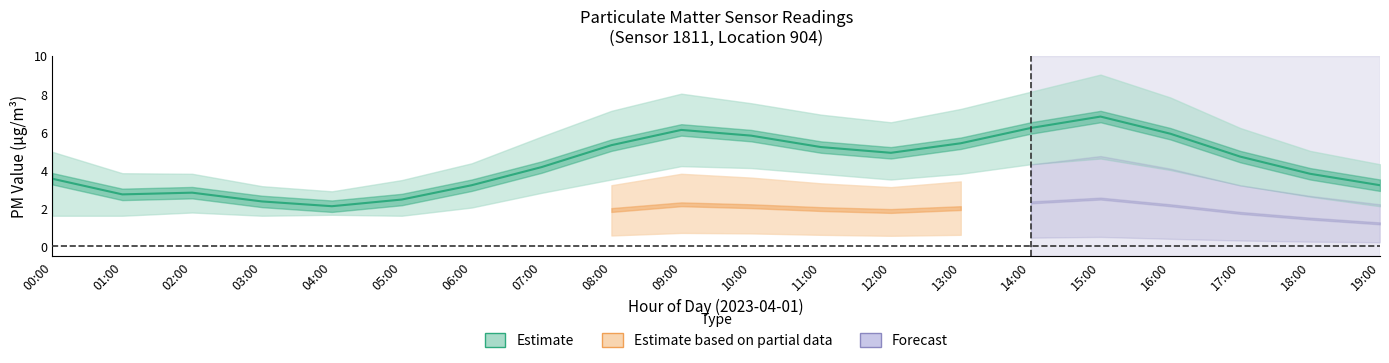

True or false: P2_upper has more than 2 points higher than both neighbors.

True